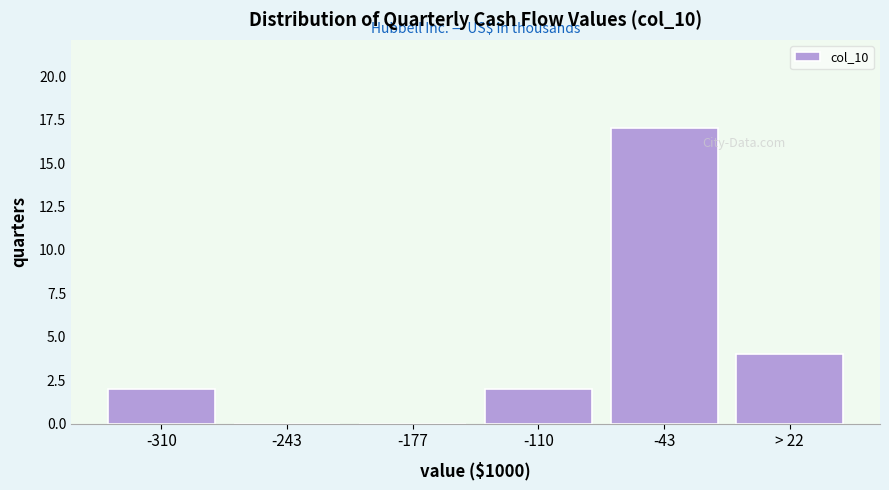

Reading left to right, list all the values displayed in this chart.

-310=2	-243=0	-177=0	-110=2	-43=17	> 22=4